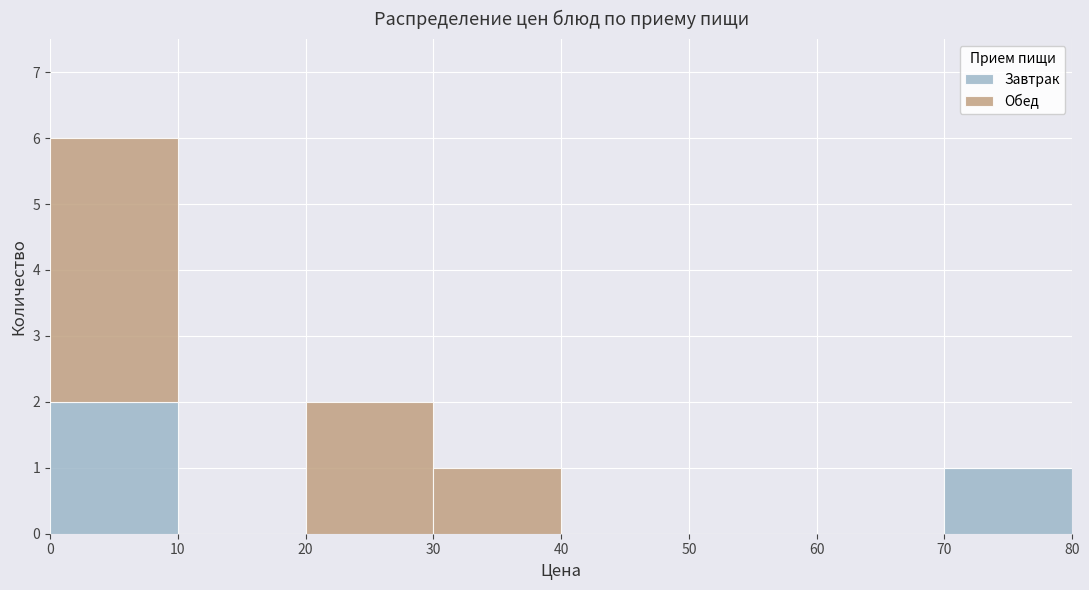

What is the total height of the stacked bar covering 30 to 40 on the x-axis? The values are not printed on the chart, so give them approximately, as read against the axis.

1